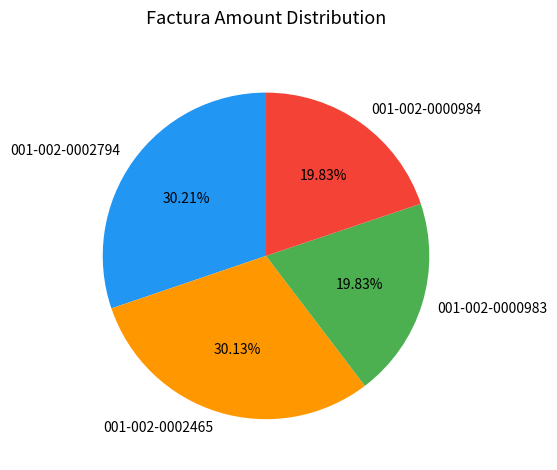

Between 001-002-0000984 and 001-002-0002465, which is larger?

001-002-0002465